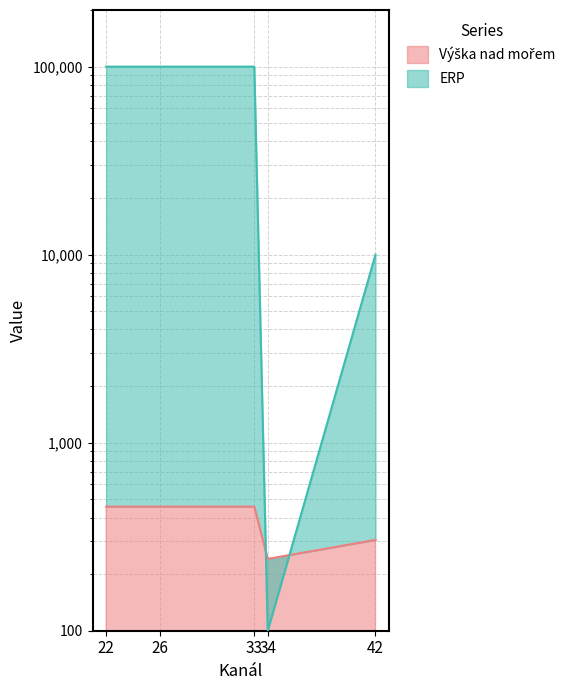

What is the highest value of the Výška nad mořem series?

457